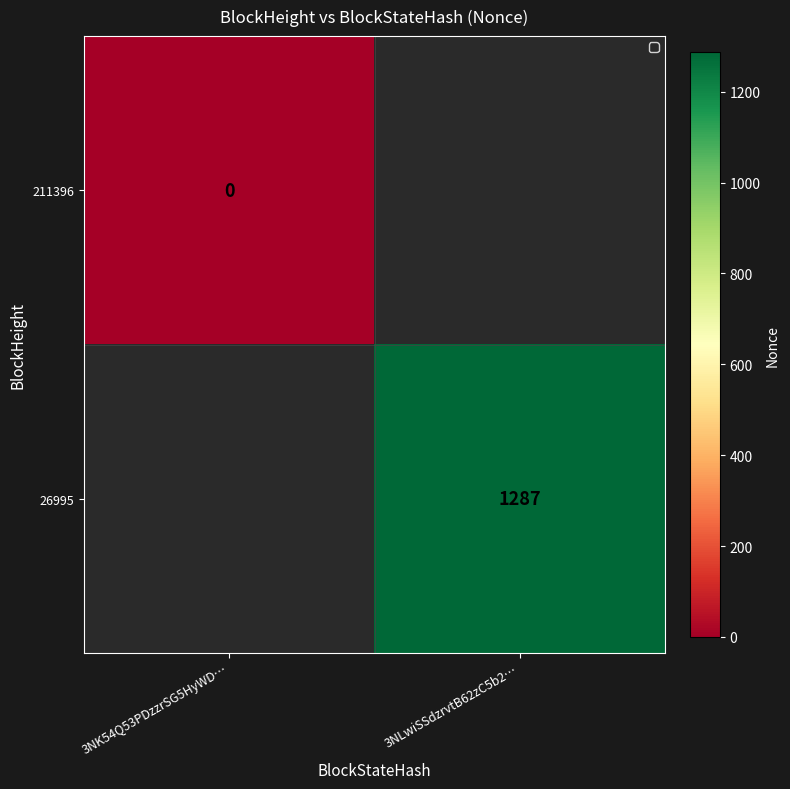

Is it true that 26995 equals 2022 at 3NLwiSSdzrvtB62zC5b2…?

False